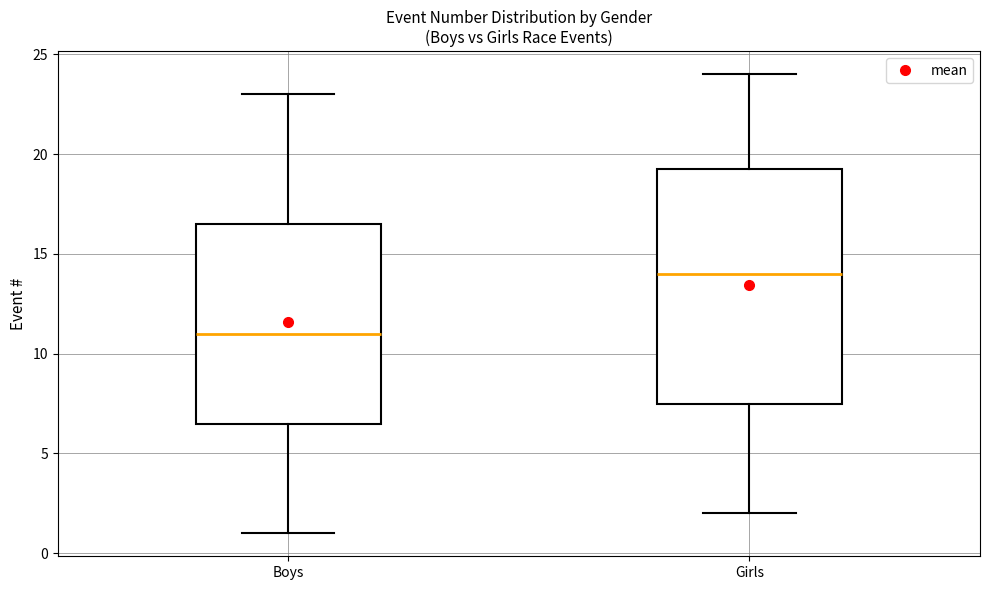

Which box is the tallest, from its lower edge to its upper edge?

Girls